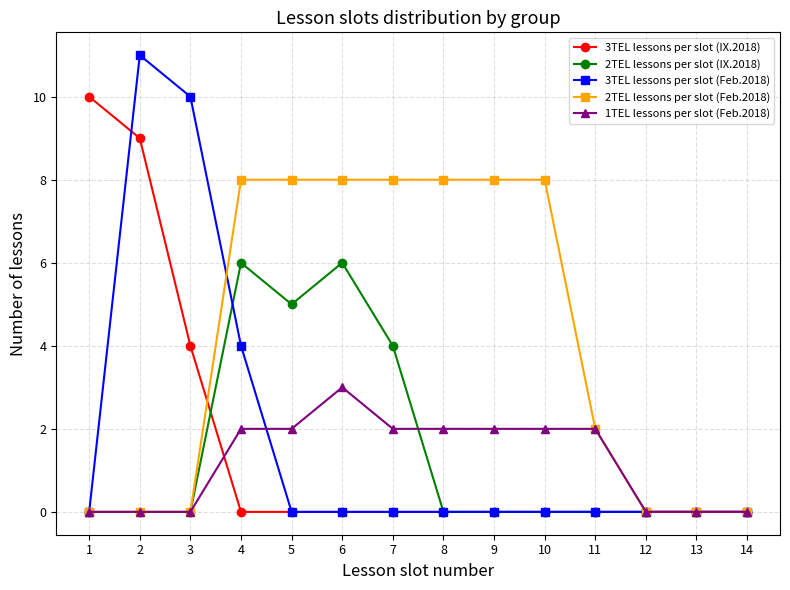

Reading right to left, transcribe all the data shown in this chart.

3TEL lessons per slot (IX.2018): 0	0	0	0	0	0	0	0	0	0	0	4	9	10
2TEL lessons per slot (IX.2018): 0	0	0	0	0	0	0	4	6	5	6	0	0	0
3TEL lessons per slot (Feb.2018): 0	0	0	0	0	0	0	0	0	0	4	10	11	0
2TEL lessons per slot (Feb.2018): 0	0	0	2	8	8	8	8	8	8	8	0	0	0
1TEL lessons per slot (Feb.2018): 0	0	0	2	2	2	2	2	3	2	2	0	0	0